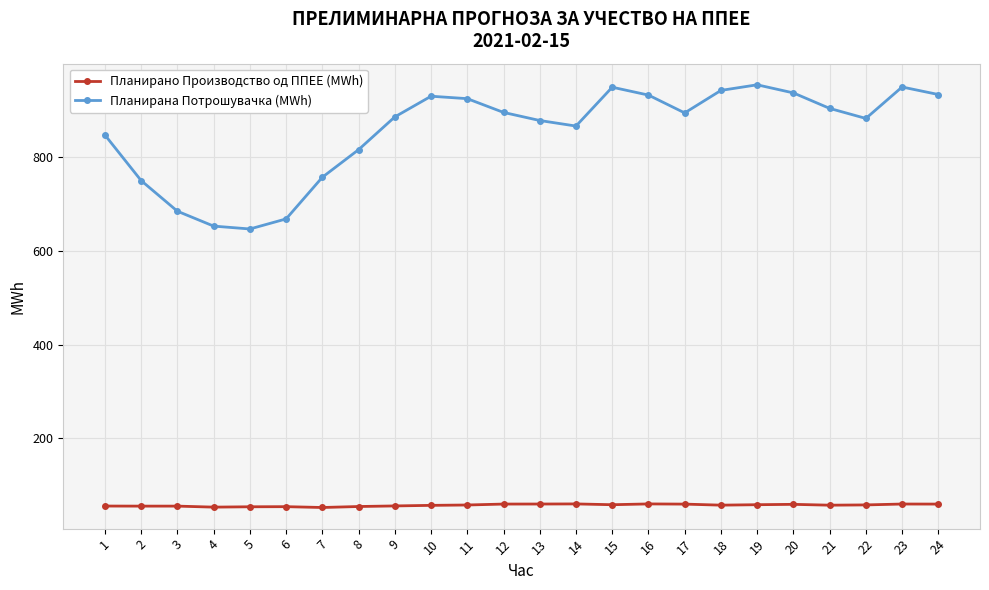

What is the value of the Планирана Потрошувачка (MWh) point at the 24th from the left?

933.4